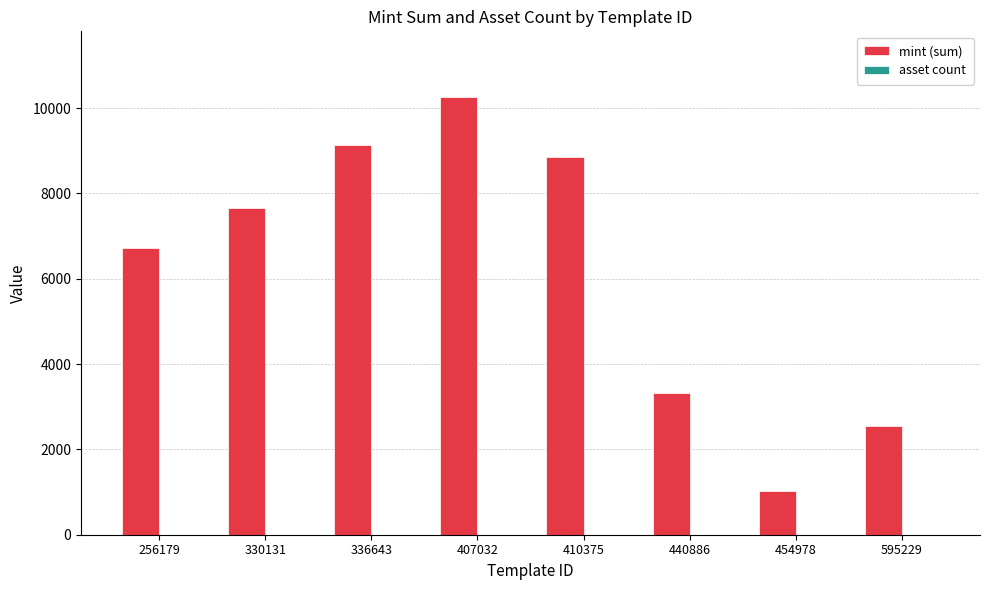

Count the number of categories in the chart.

8